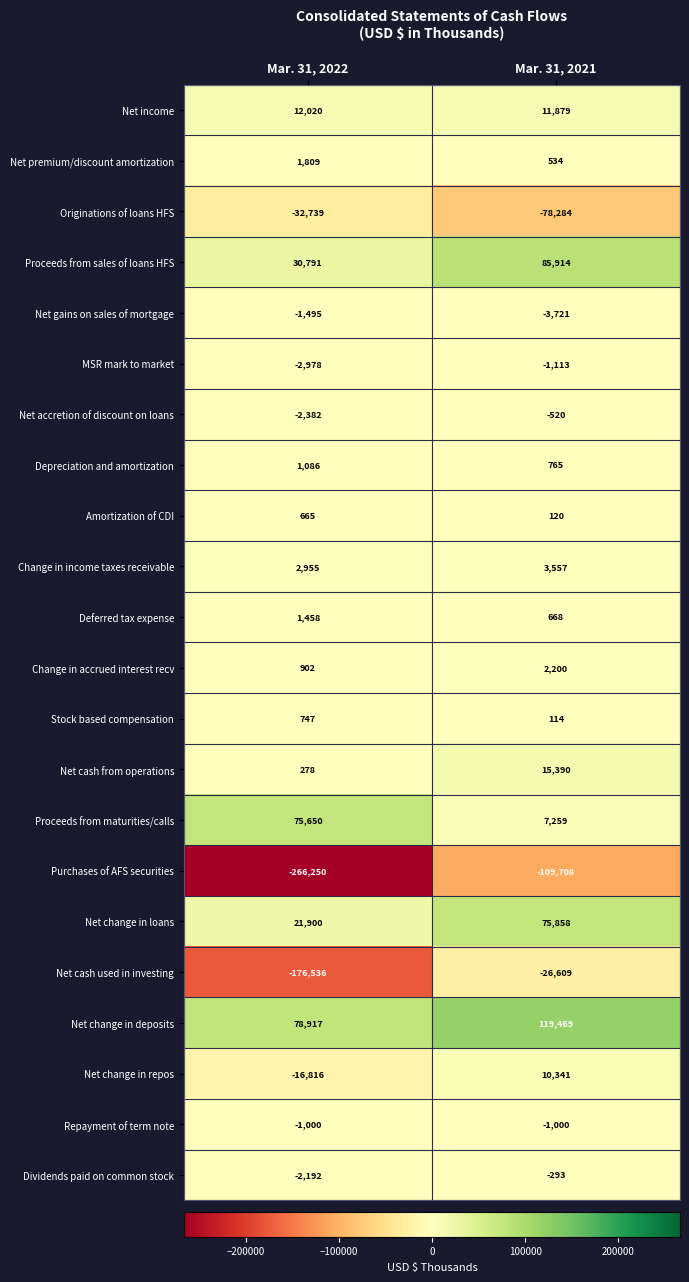

Which series changed the most between Mar. 31, 2022 and Mar. 31, 2021?

Purchases of AFS securities